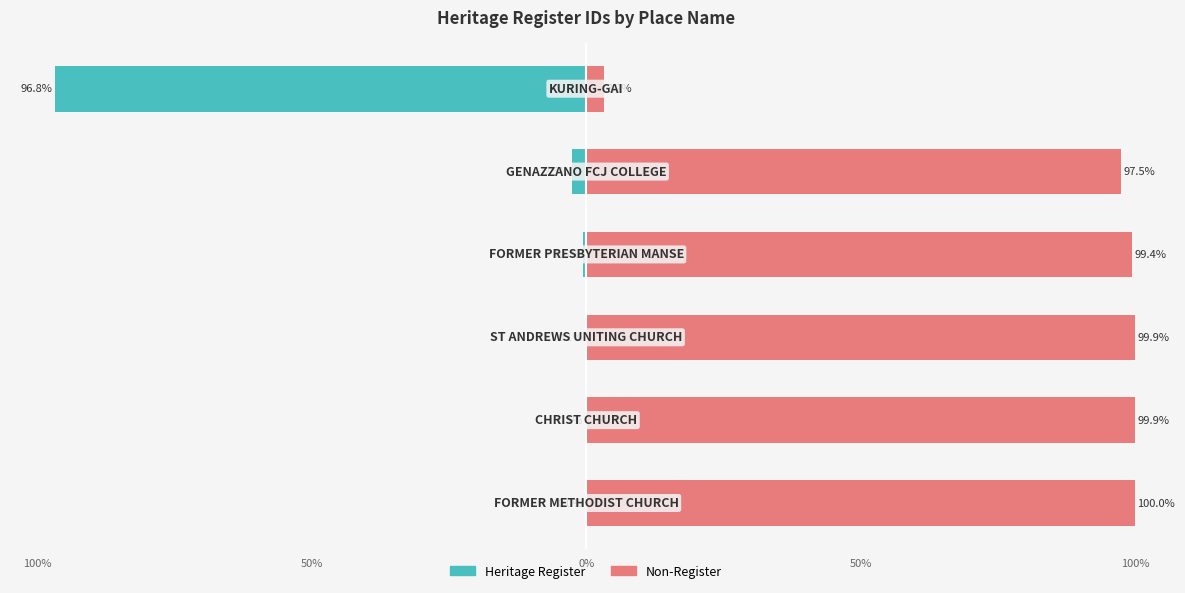

How many distinct data groups are displayed?

2